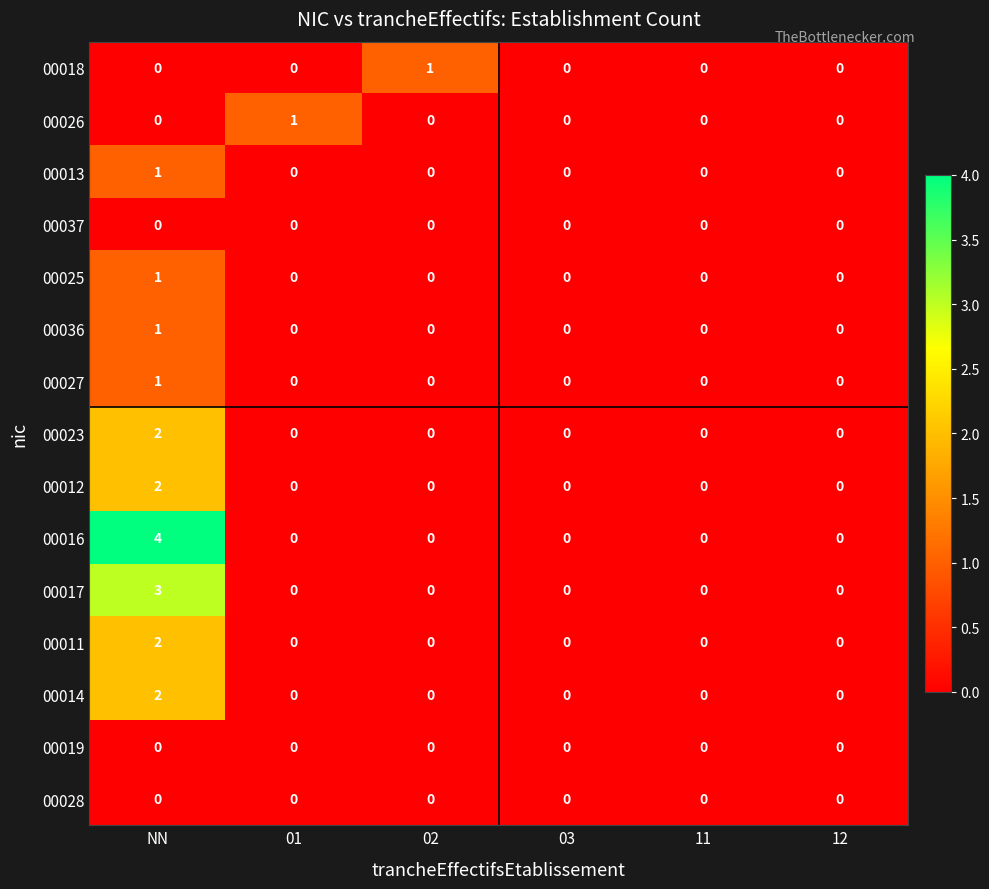

At which category does the chart reach its peak across all series?

NN